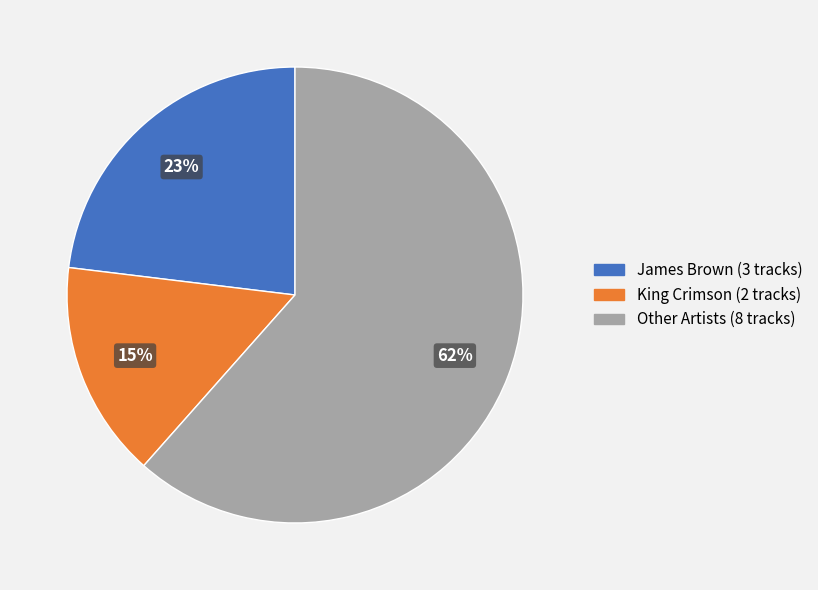

To the nearest percent, what is the average slice percentage?

33%